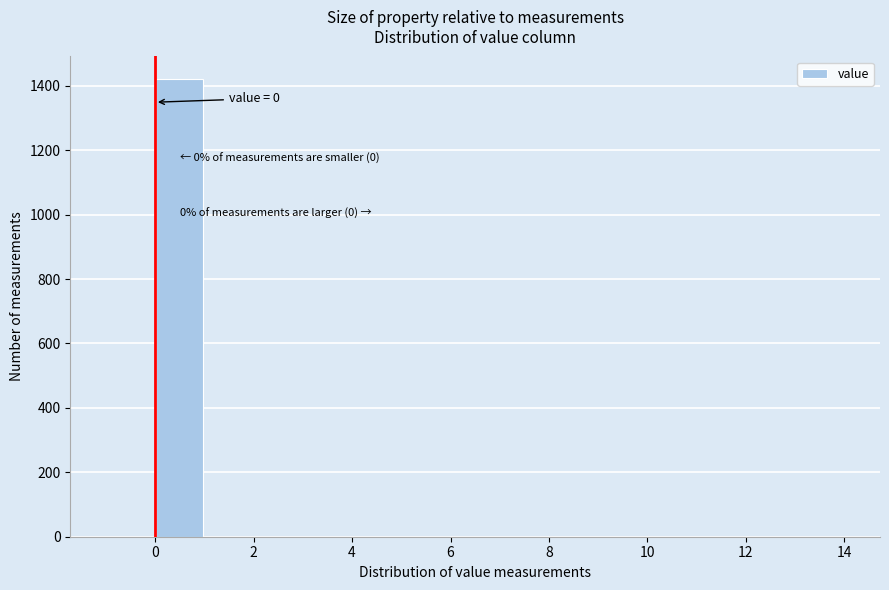

Which range on the x-axis has the tallest bar?

0 to 1